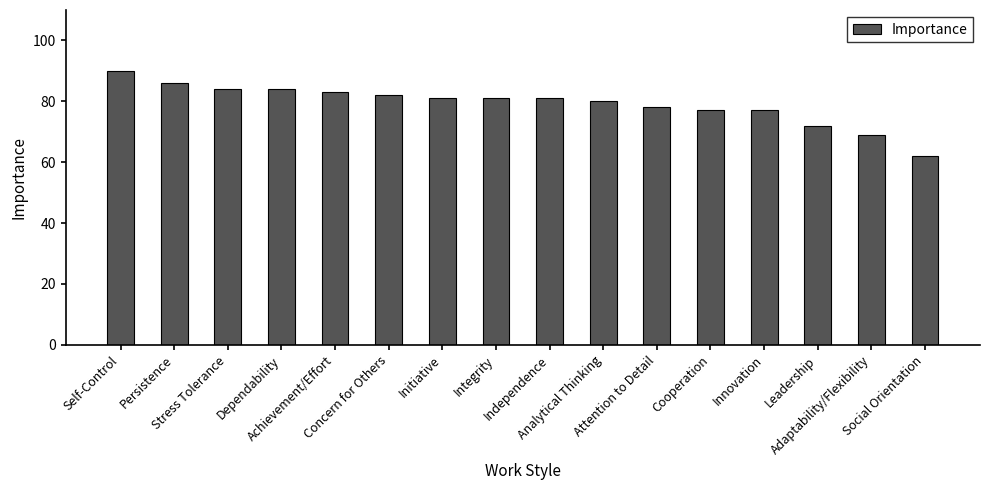

What is the change in value from Achievement/Effort to Integrity?

-2